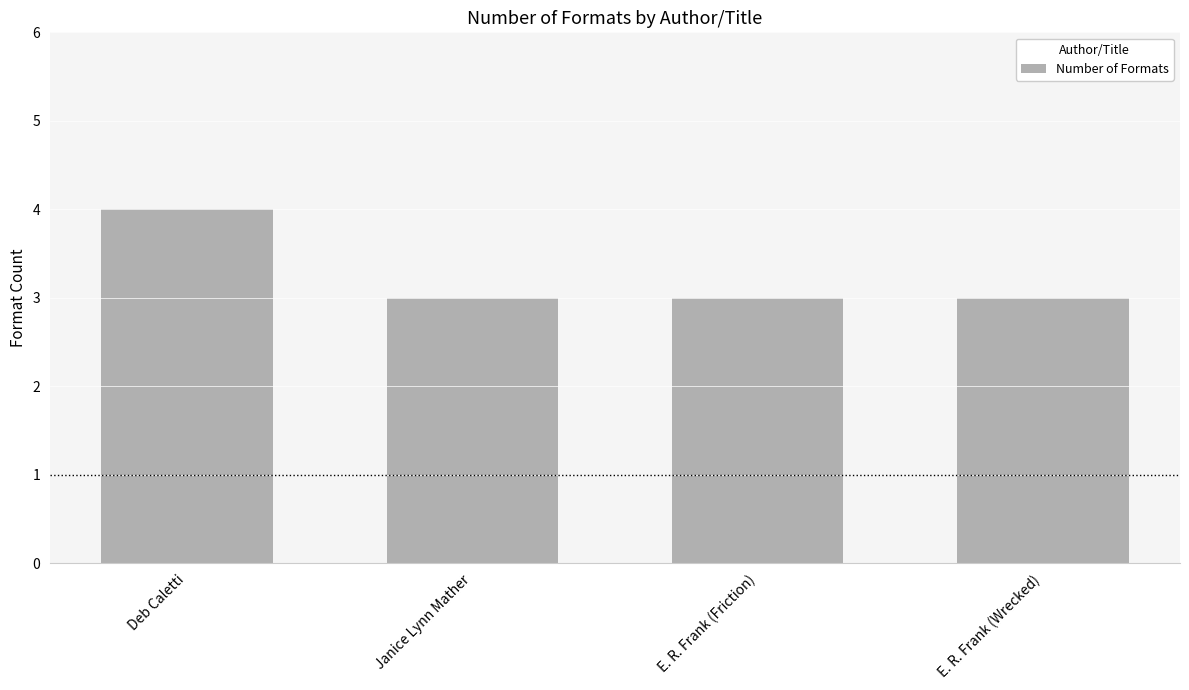

Read the value at E. R. Frank (Friction).

3